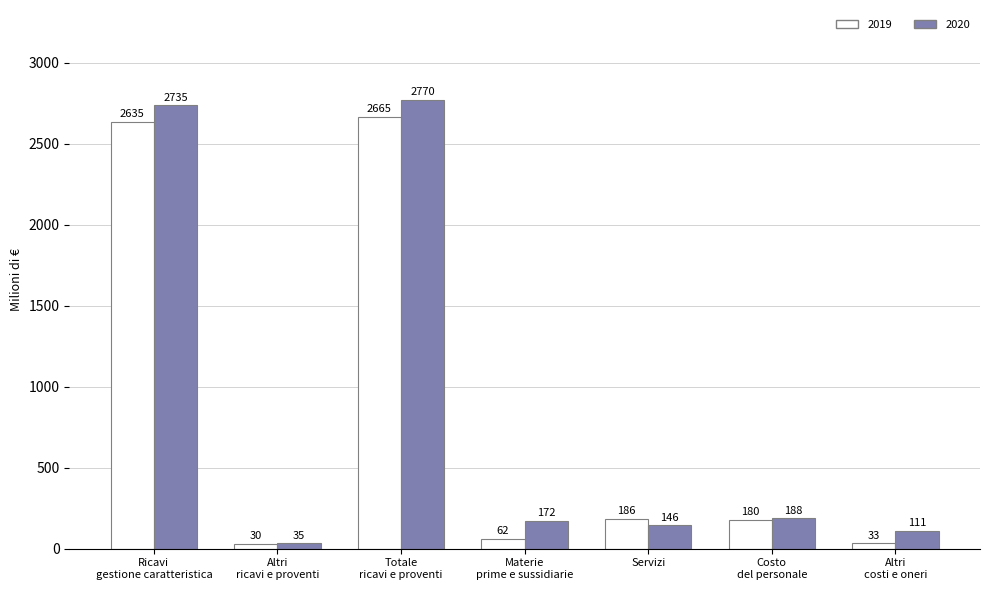

Which series has the widest spread of values?

2020